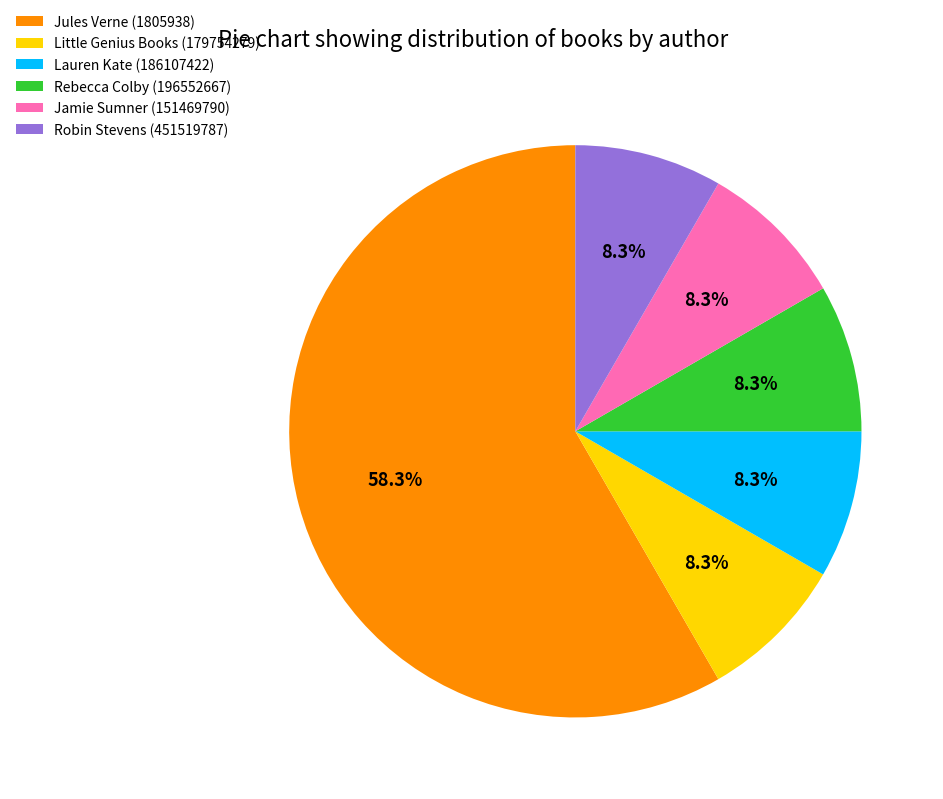

How many segments does this pie chart have?

6